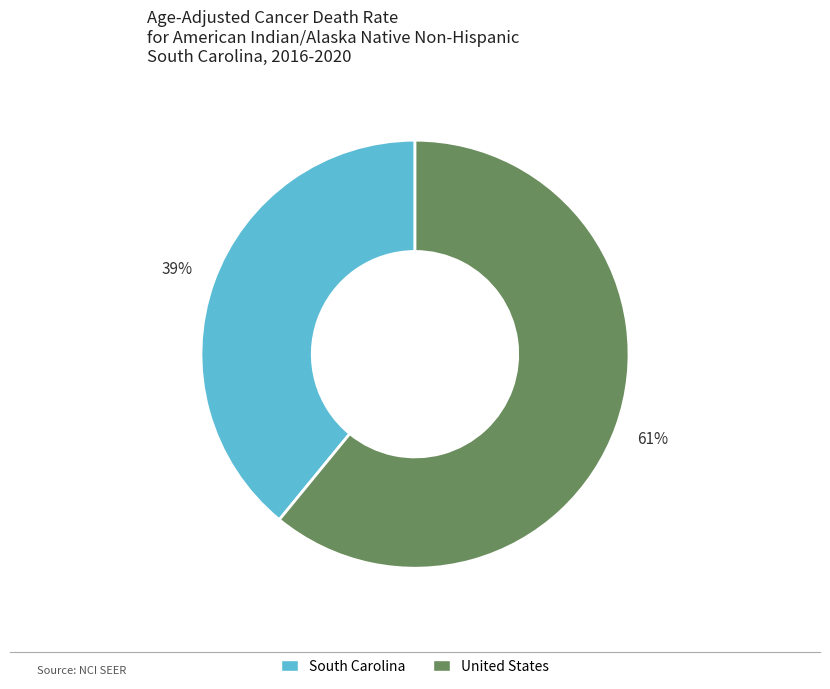

Which category has the smallest portion of the pie?

South Carolina